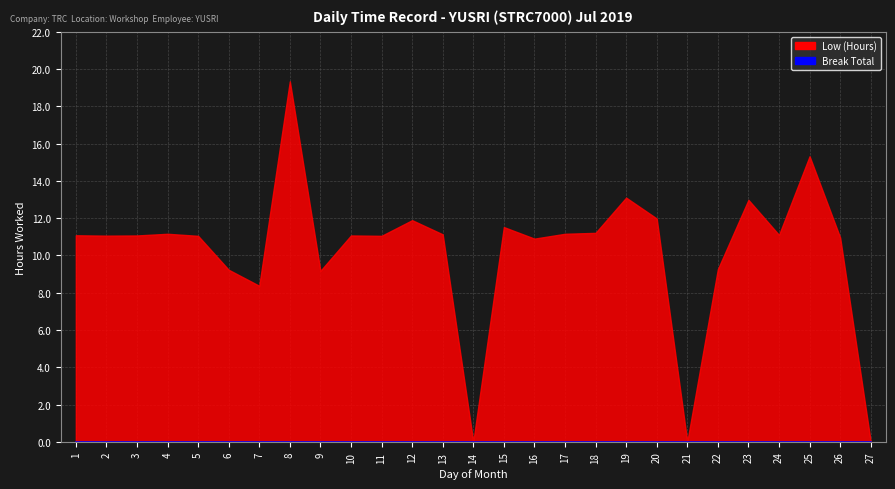

Where is Low (Hours) nearest to the value 9?

9